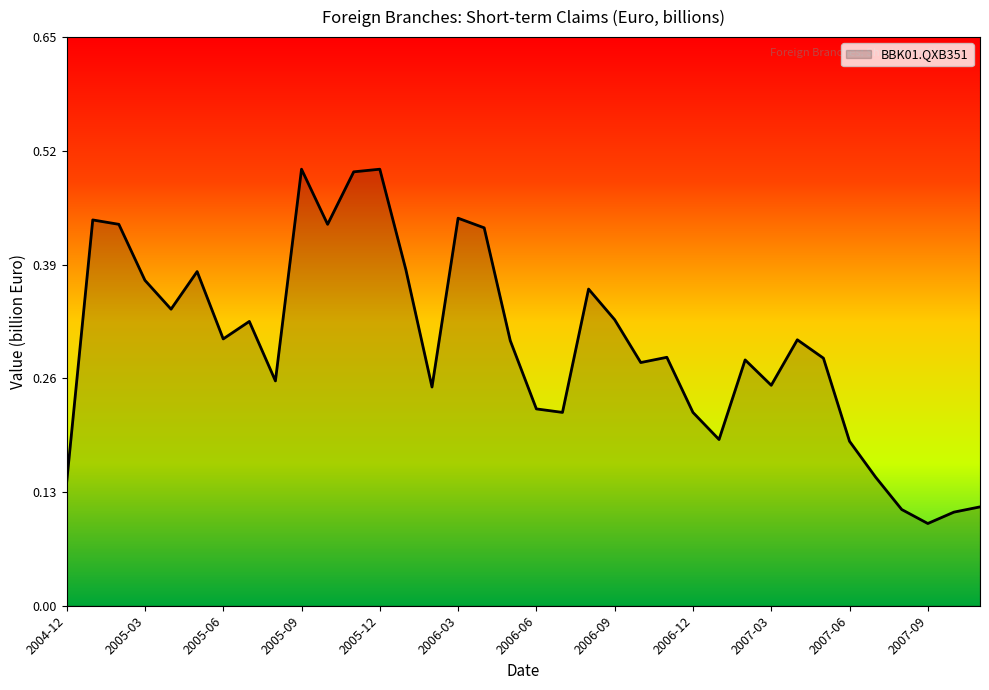

What is the maximum value shown in the chart?

0.5